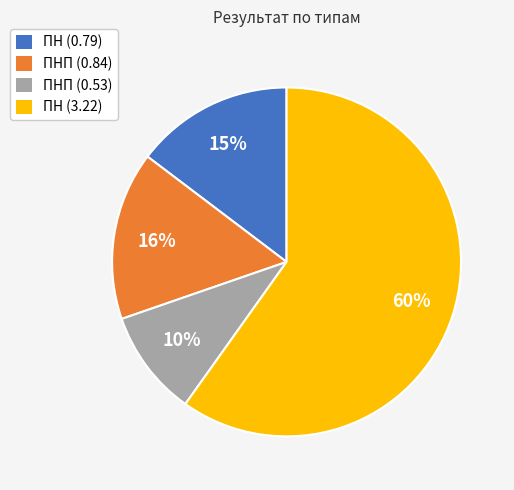

To the nearest percent, what is the difference between the largest and smallest slice percentages?

50%